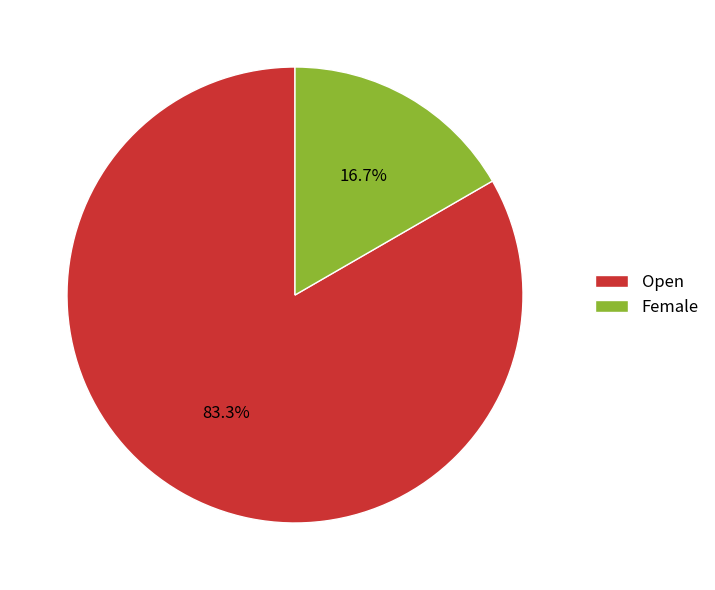

Between Female and Open, which is larger?

Open